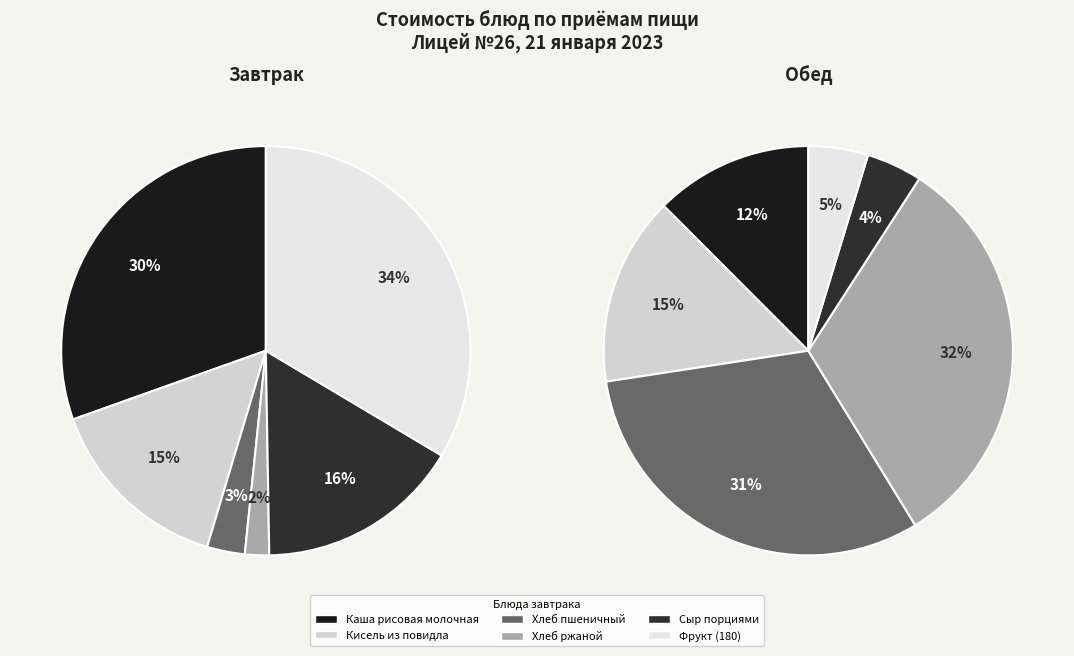

What is the largest slice in the pie chart?

Фрукт (180)